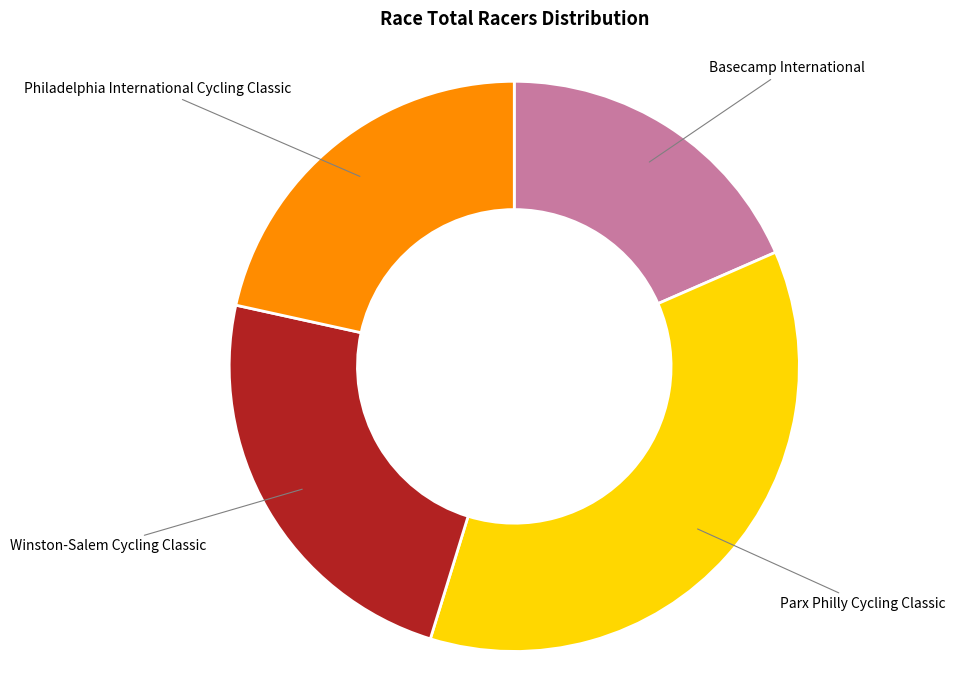

Is there a majority slice in this chart?

No